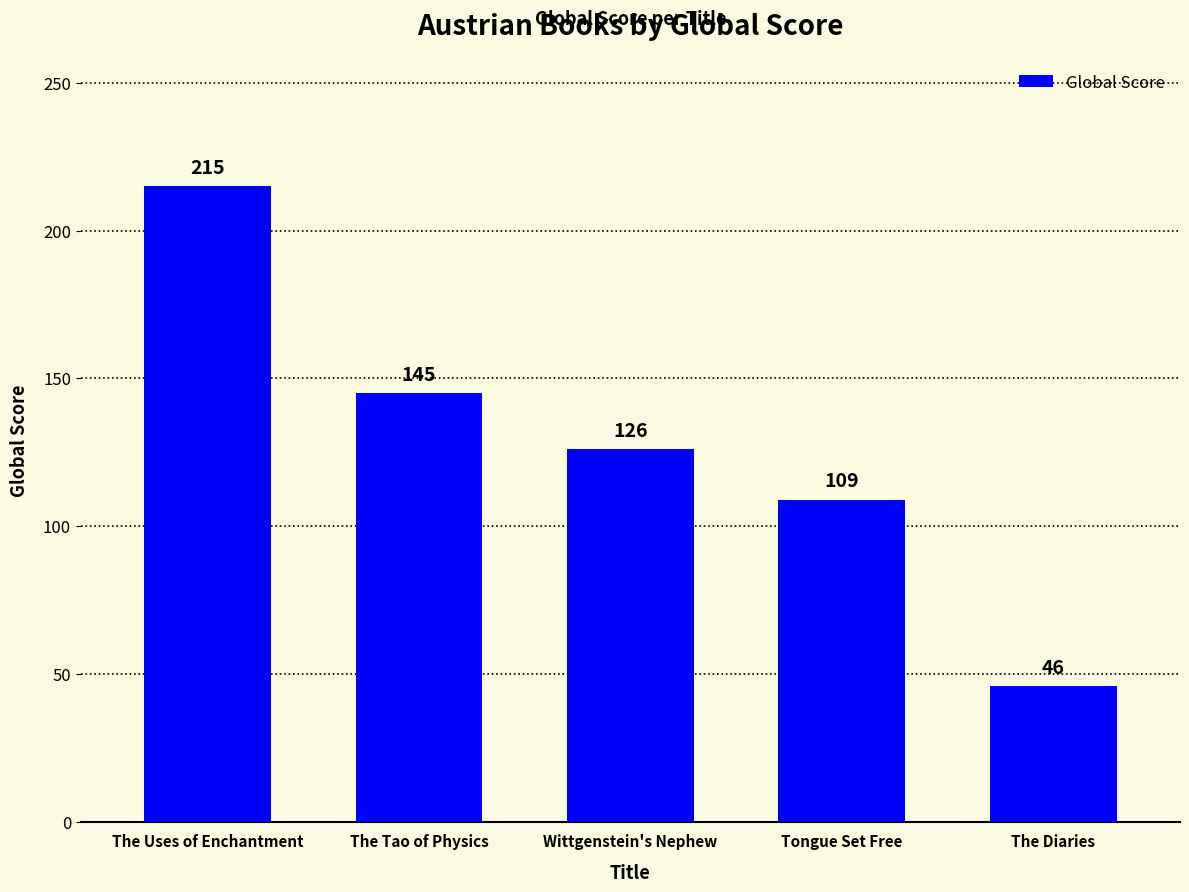

At which category does the chart reach its peak across all series?

The Uses of Enchantment